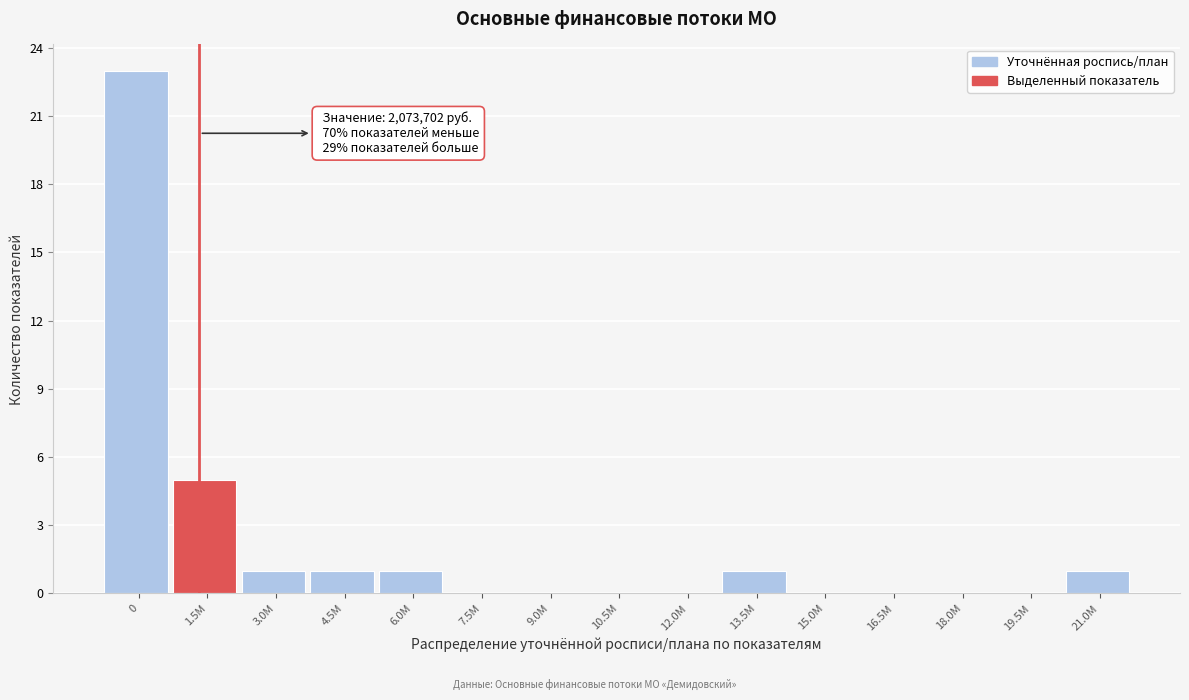

Reading left to right, extract all data points from this chart.

0=23	1.5M=5	3.0M=1	4.5M=1	6.0M=1	7.5M=0	9.0M=0	10.5M=0	12.0M=0	13.5M=1	15.0M=0	16.5M=0	18.0M=0	19.5M=0	21.0M=1